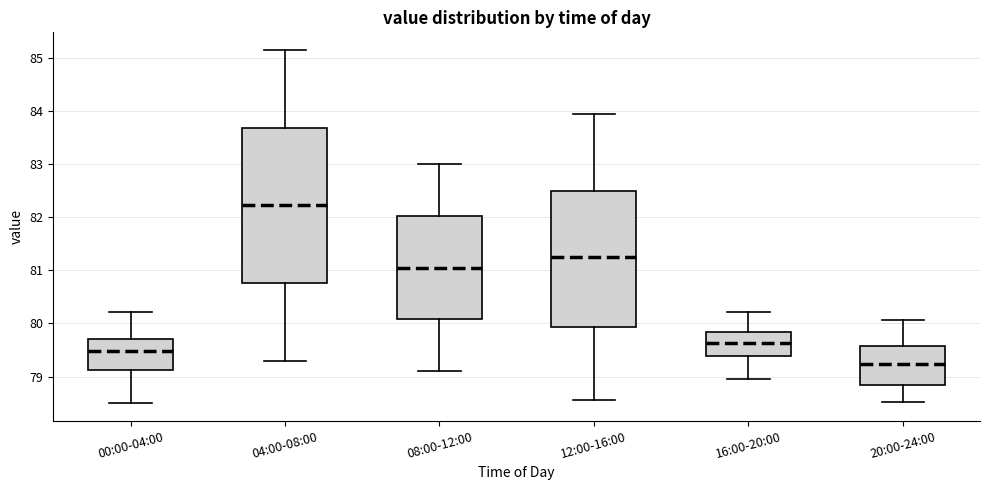

Reading left to right, read every box against the y-axis: the position of its median line, the range the box covers, and the ends of its whiskers. The values are not printed on the chart, so give them approximately, as read against the axis.

00:00-04:00: median 79.5, box 79.1 to 79.7, whiskers 78.5 to 80.2
04:00-08:00: median 82.2, box 80.8 to 83.7, whiskers 79.3 to 85.2
08:00-12:00: median 81.1, box 80.1 to 82.0, whiskers 79.1 to 83.0
12:00-16:00: median 81.3, box 79.9 to 82.5, whiskers 78.6 to 84.0
16:00-20:00: median 79.6, box 79.4 to 79.8, whiskers 79.0 to 80.2
20:00-24:00: median 79.2, box 78.8 to 79.6, whiskers 78.5 to 80.1